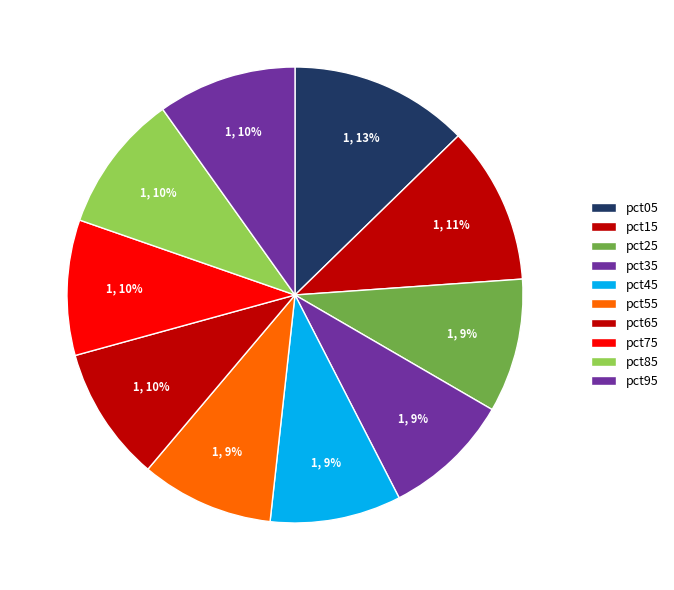

Which category has the smallest portion of the pie?

pct35